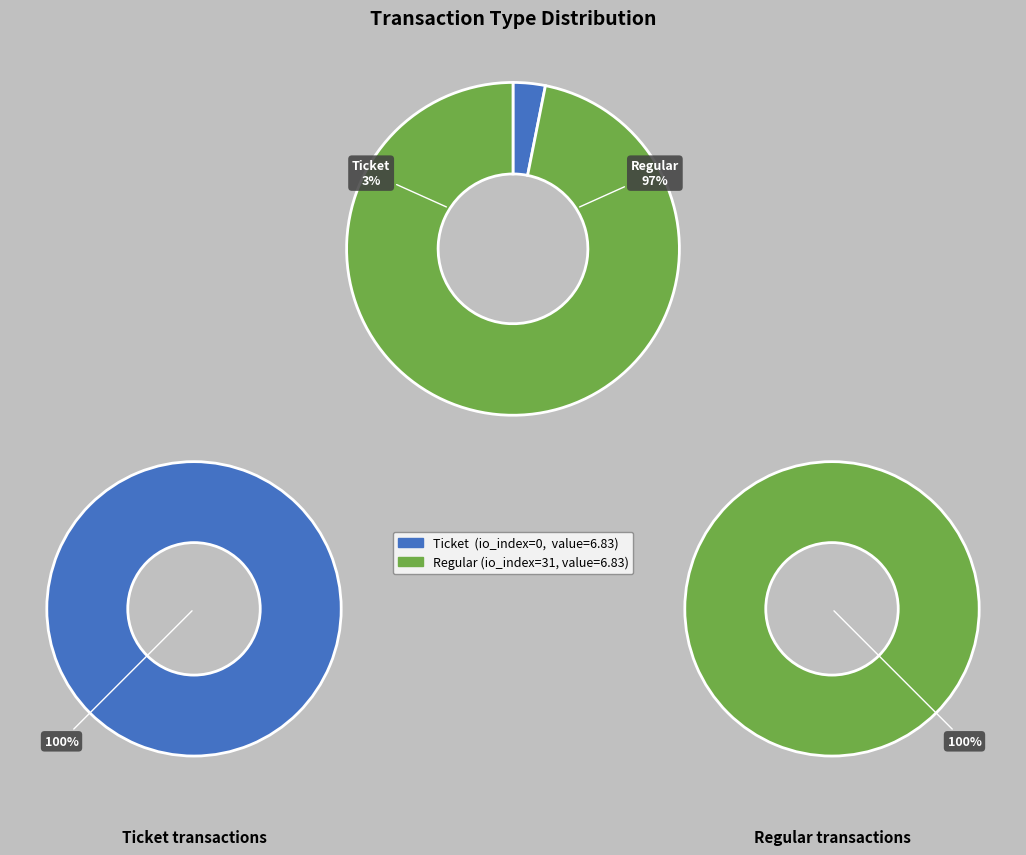

Combined, what portion of the pie is Ticket and Regular?

100.0%